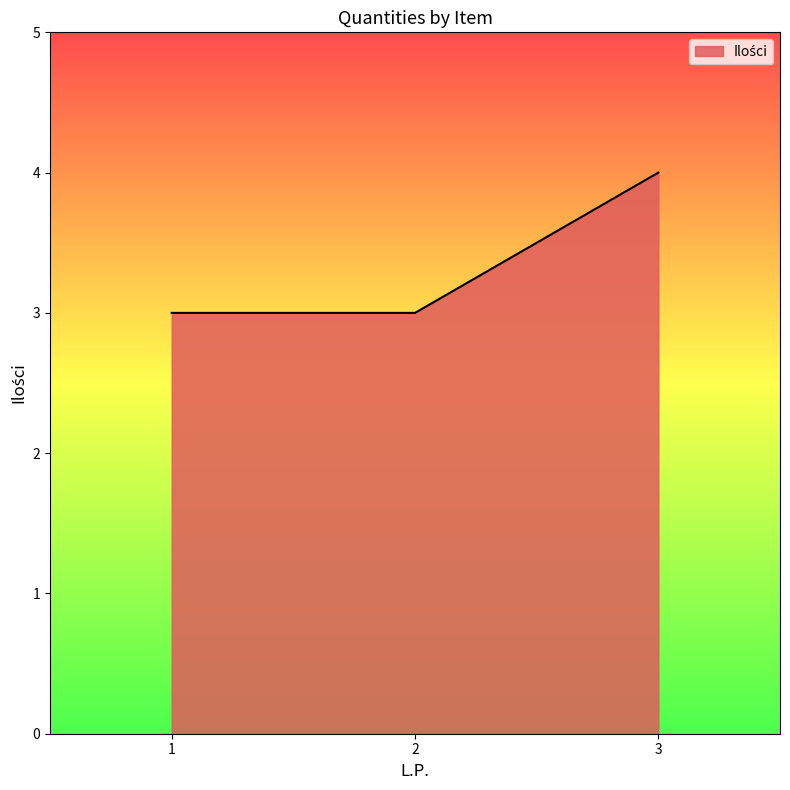

What is the sum of all values?

10